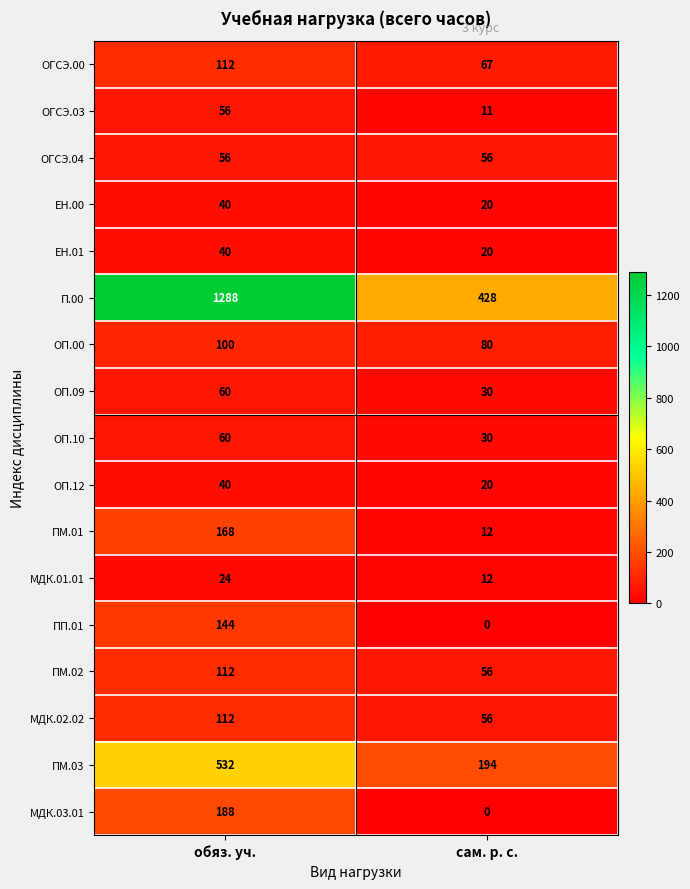

What is the average value of the МДК.01.01 series?

18